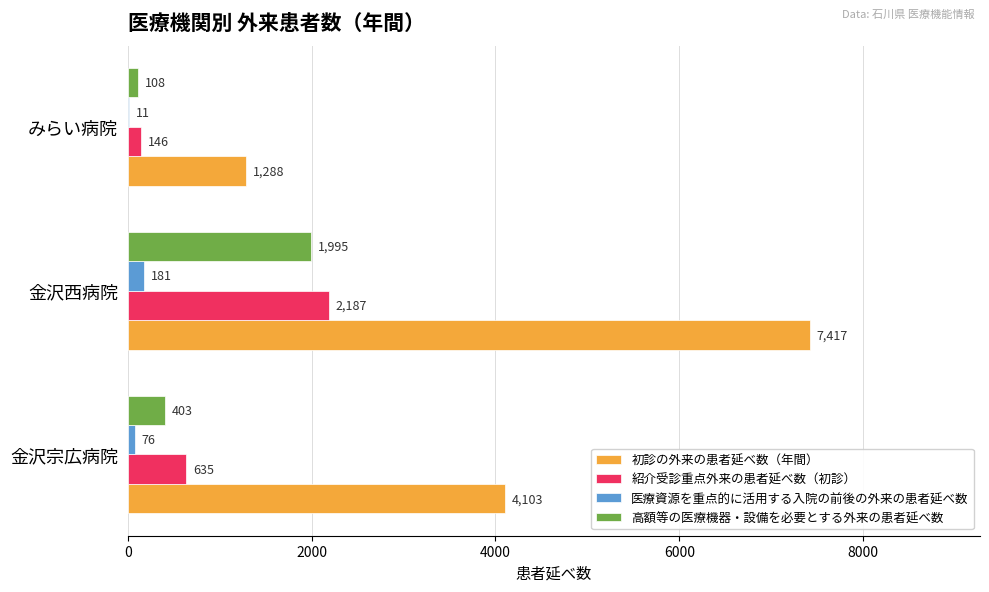

Between 金沢宗広病院 and 金沢西病院, which series saw the biggest shift?

初診の外来の患者延べ数（年間）